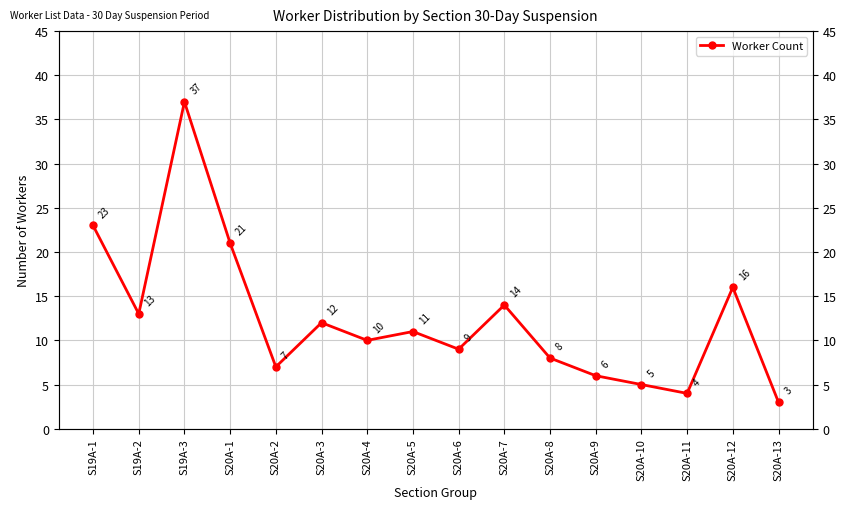

How many points are lower than both their immediate neighbors (excluding endpoints)?

5